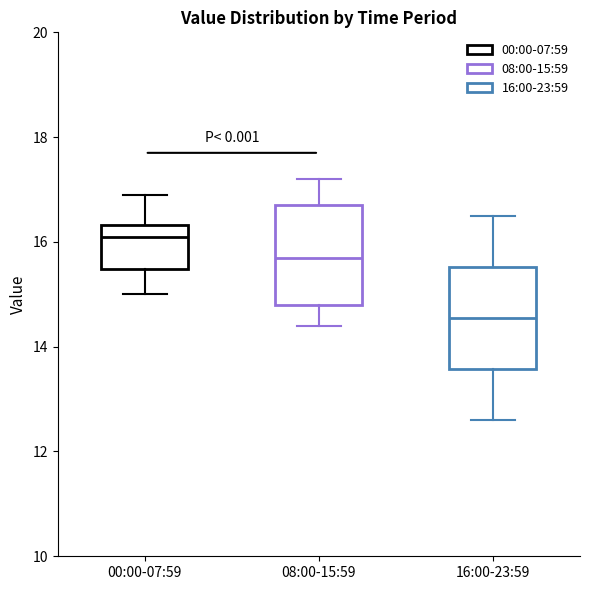

Where does the upper whisker of the box for 00:00-07:59 end on the y-axis? The values are not printed on the chart, so give them approximately, as read against the axis.

17.0